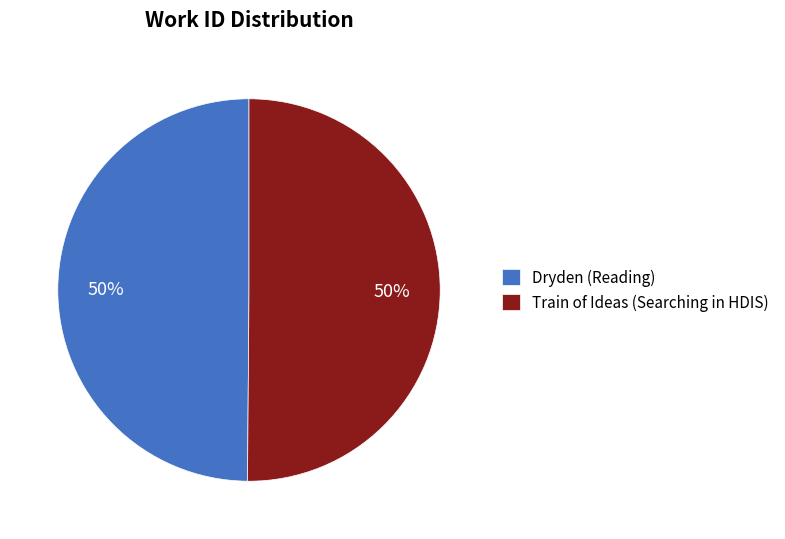

Is the sum of Train of Ideas (Searching in HDIS) and Dryden (Reading) greater than half?

Yes